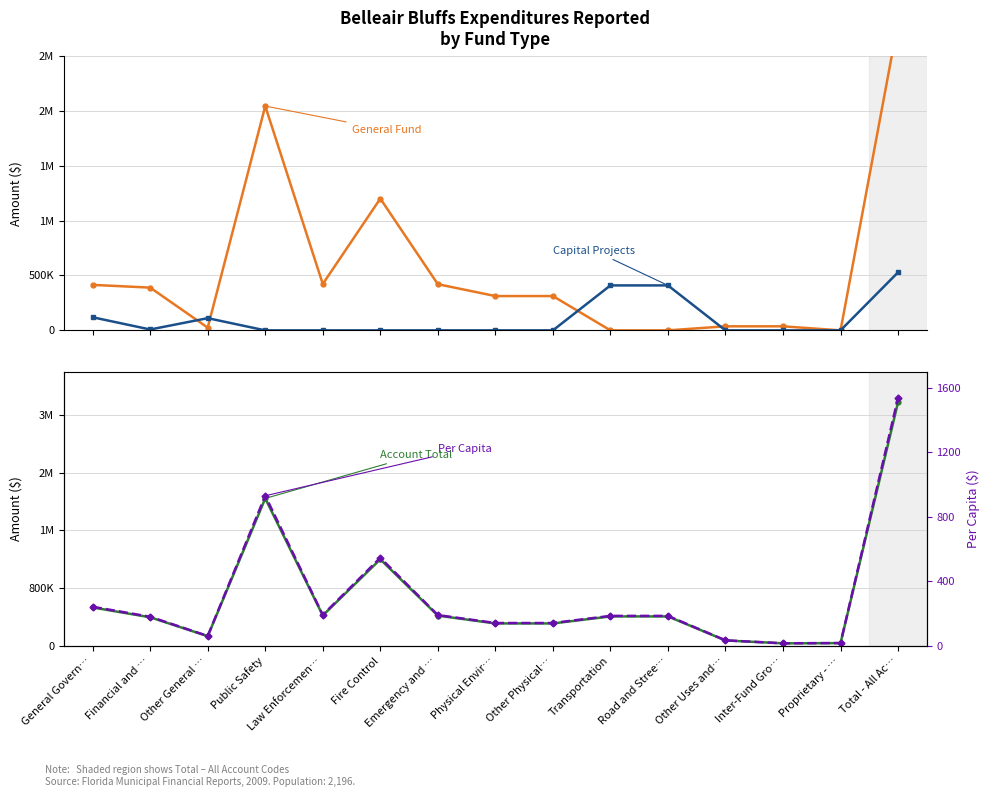

What value does the General Fund series have at Law Enforcemen…?

422528.0